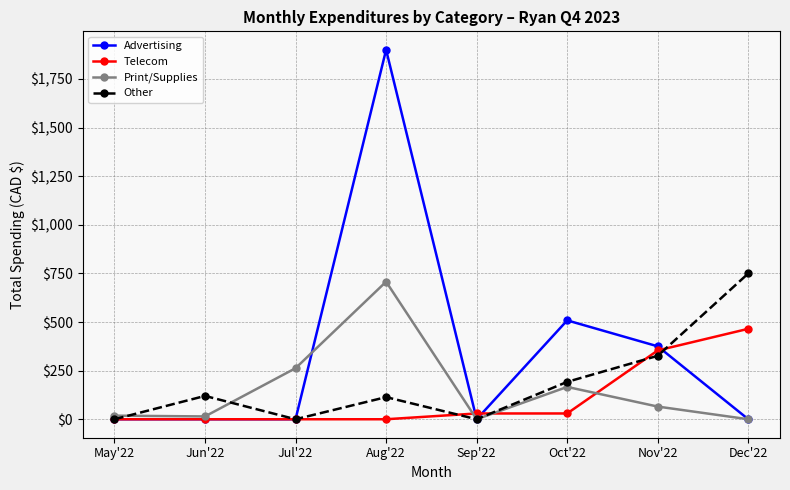

At which label does Other reach its peak?

Dec'22